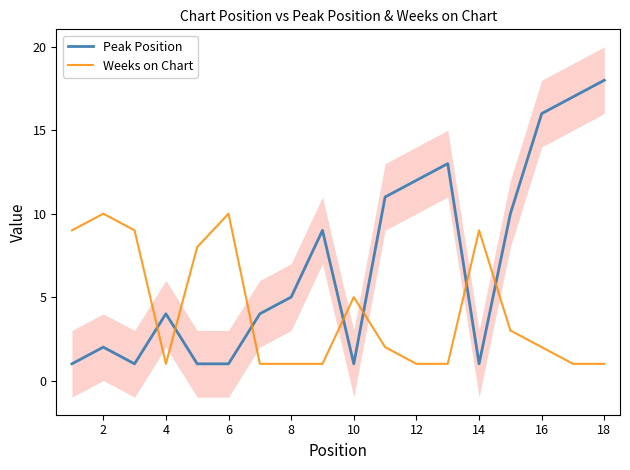

True or false: Peak Position and Weeks on Chart intersect in this chart.

True